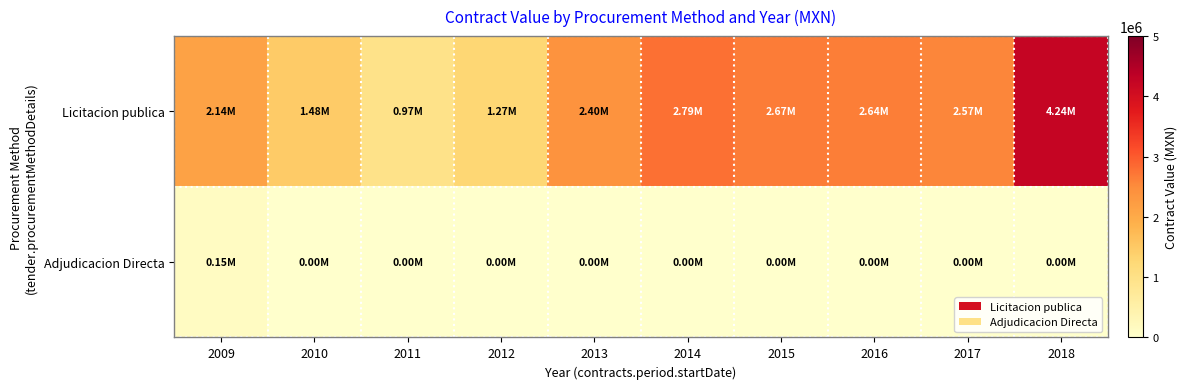

At how many categories does at least one series exceed 2889933?

1